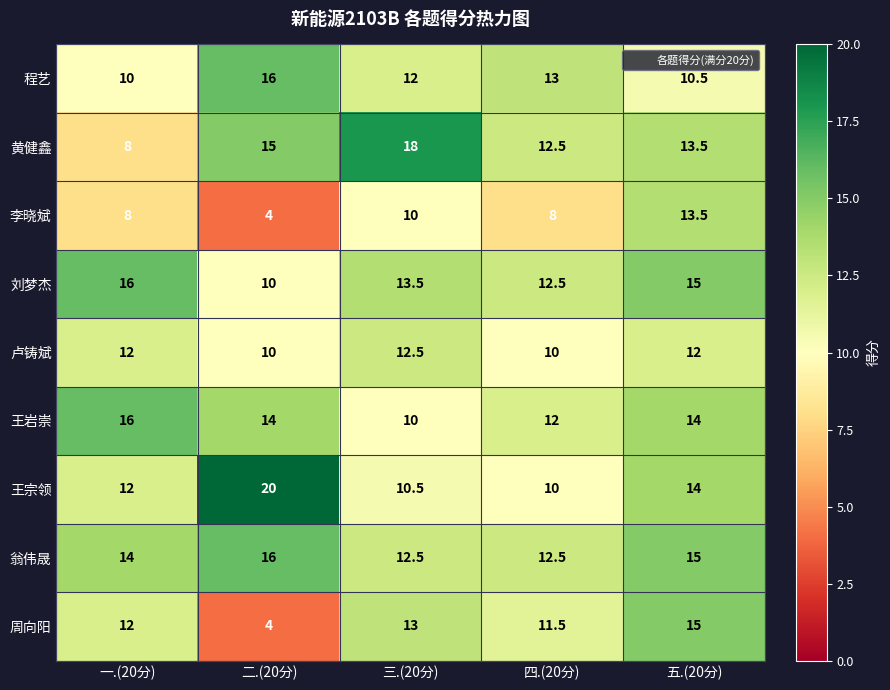

Which series has the largest total across all categories?

翁伟晟